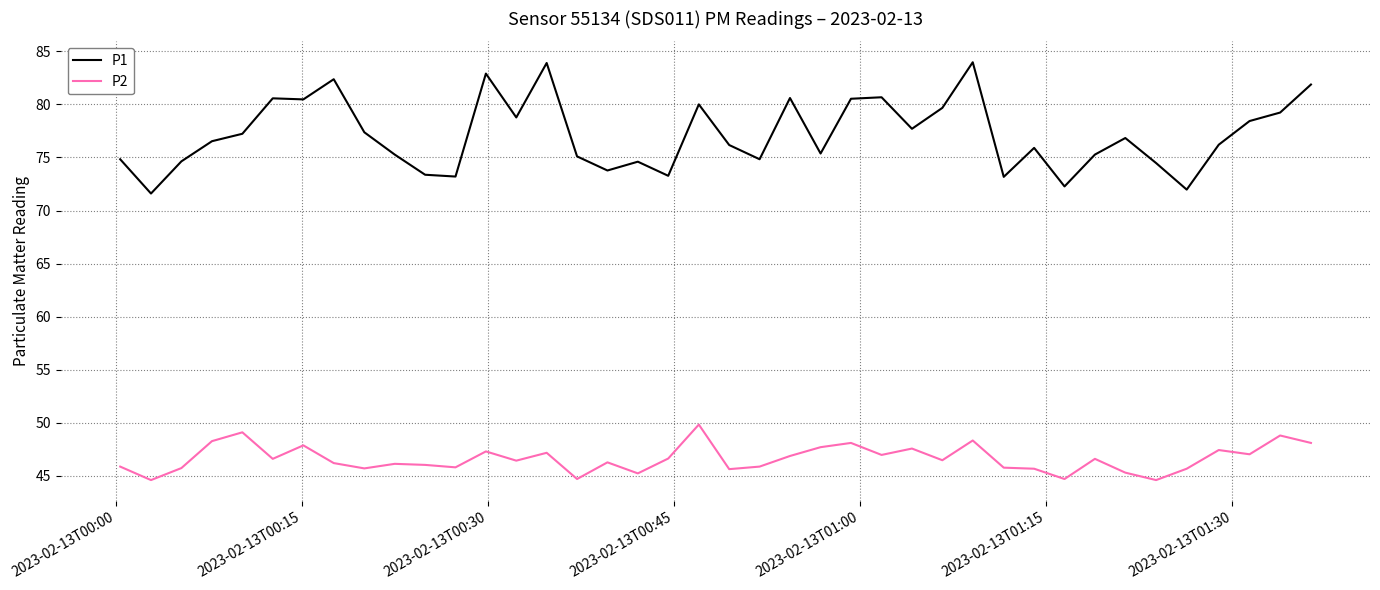

Does the chart display data point markers on the line(s)?

No